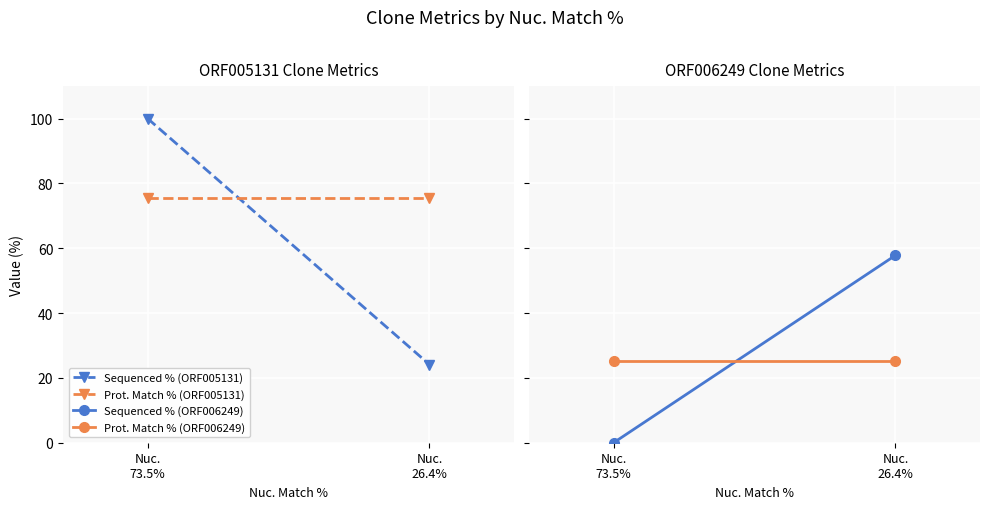

What is the highest value of the Sequenced % (ORF006249) series?

57.8